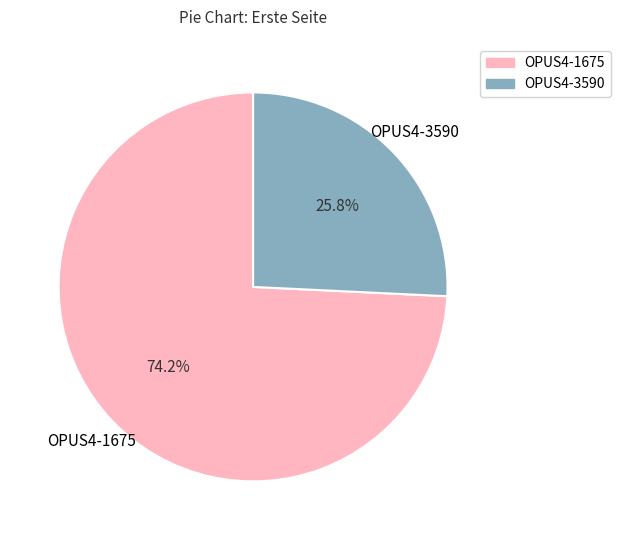

To the nearest percent, what is the difference between the largest and smallest slice percentages?

48%